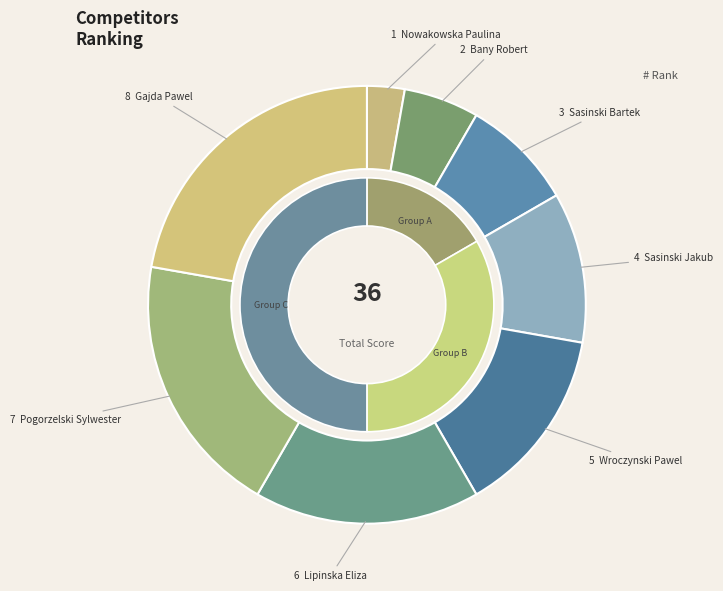

True or false: Sasinski Jakub accounts for 11% of the total.

True